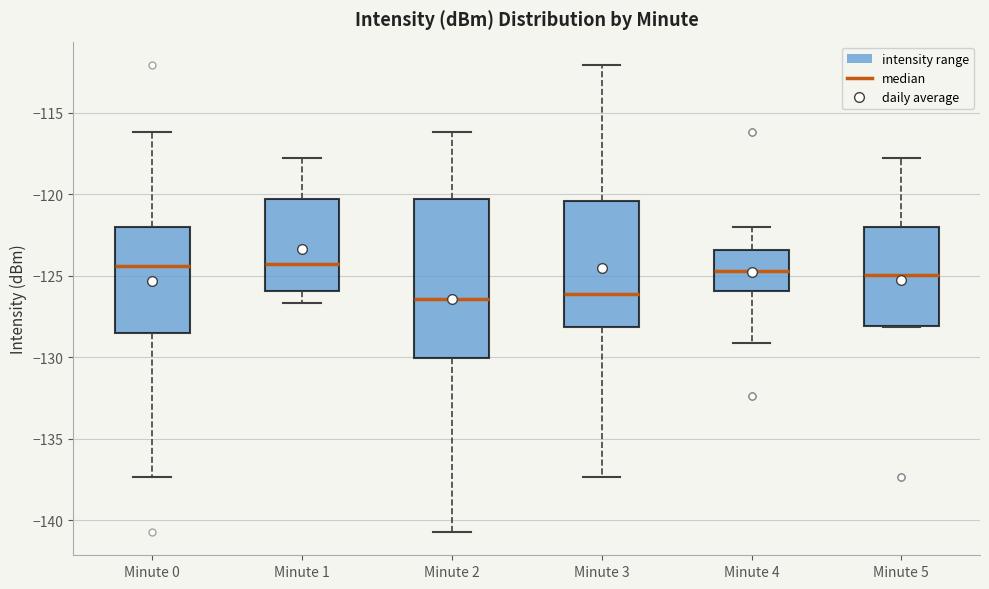

Reading left to right, transcribe this box plot: for each box, give where its median line is, the range the box spans, and where its two whiskers end, as read against the y-axis. The values are not printed on the chart, so give them approximately, as read against the axis.

Minute 0: median -124.5, box -128.5 to -122.0, whiskers -137.5 to -116.0
Minute 1: median -124.5, box -126.0 to -120.5, whiskers -126.5 to -118.0
Minute 2: median -126.5, box -130.0 to -120.5, whiskers -140.5 to -116.0
Minute 3: median -126.0, box -128.0 to -120.5, whiskers -137.5 to -112.0
Minute 4: median -124.5, box -126.0 to -123.5, whiskers -129.0 to -122.0
Minute 5: median -125.0, box -128.0 to -122.0, whiskers -128.0 to -118.0